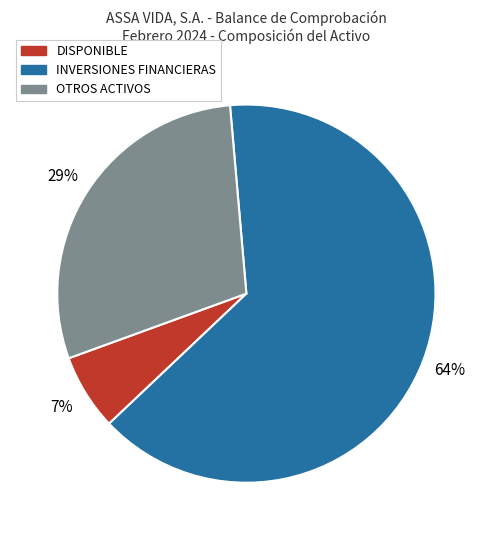

Does INVERSIONES FINANCIERAS account for over 50% of the chart?

Yes